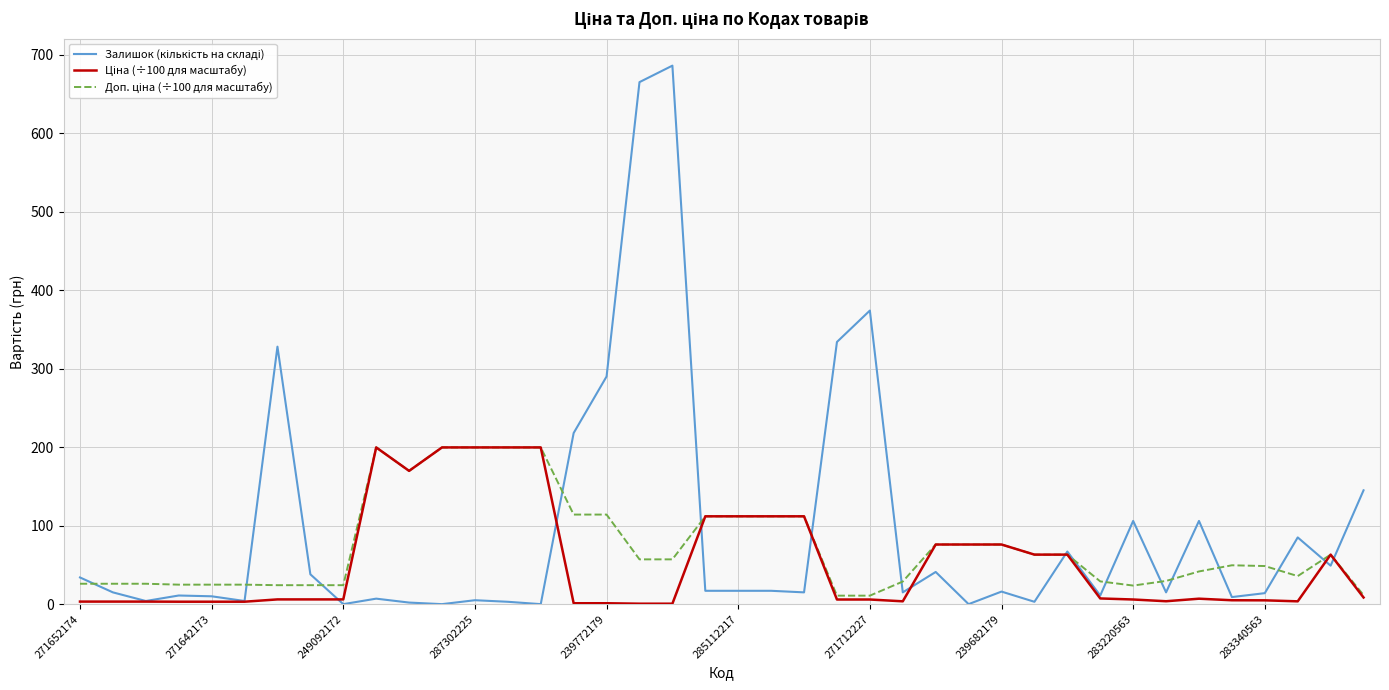

What is the value of the Ціна (÷100 для масштабу) point at the 38th from the left?

3.6